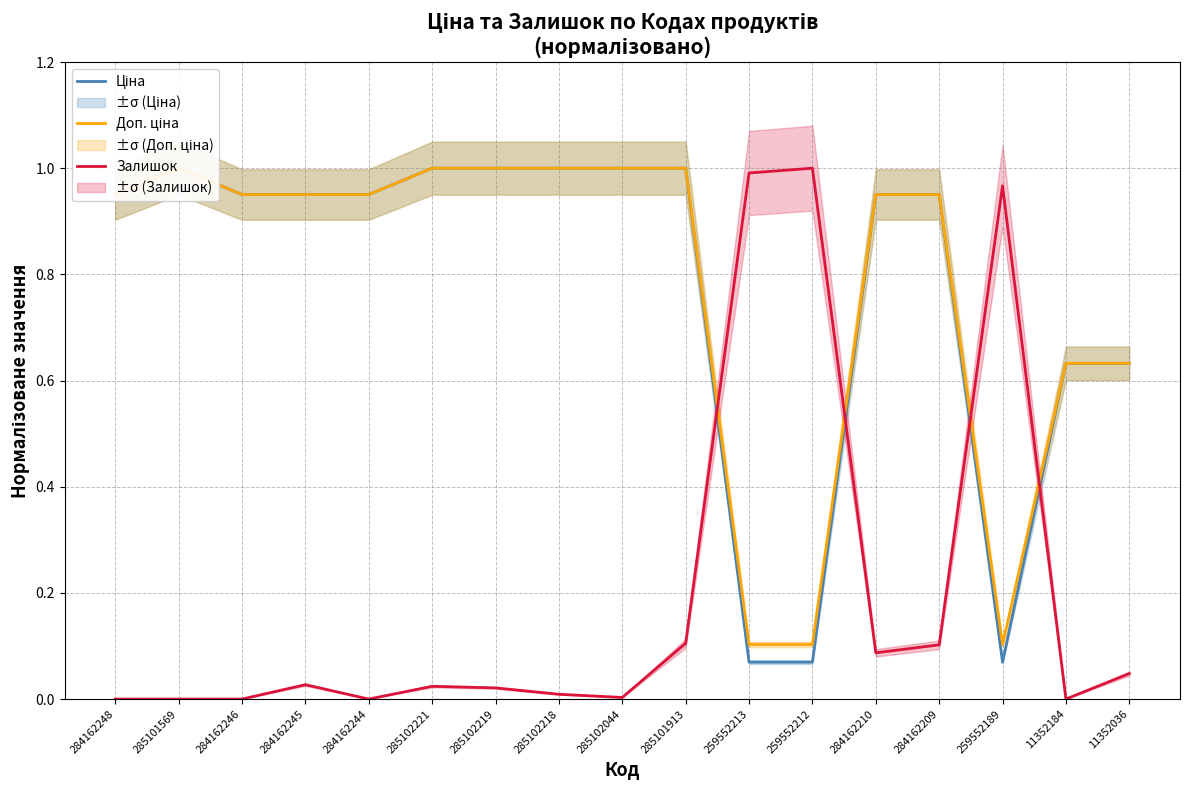

List the labels in order of Залишок value, smallest first.

284162248, 285101569, 284162246, 284162244, 11352184, 285102044, 285102218, 285102219, 285102221, 284162245, 11352036, 284162210, 284162209, 285101913, 259552189, 259552213, 259552212